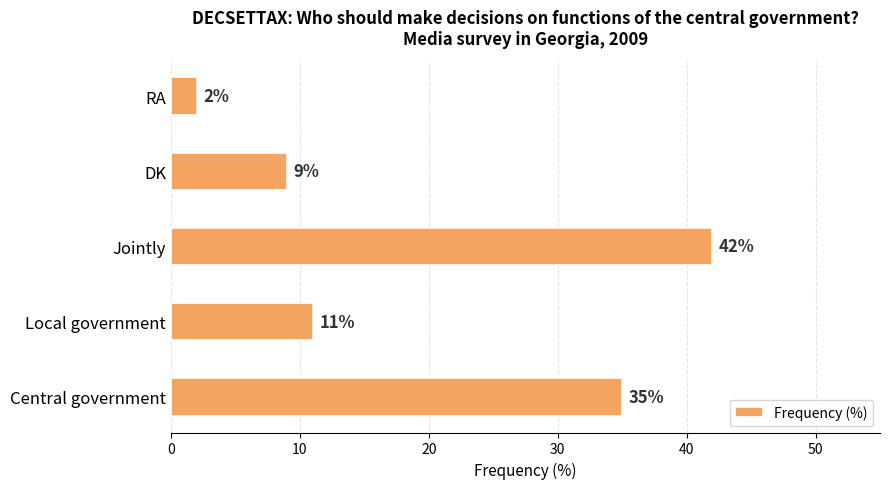

What is the difference between the values at Local government and Central government?

24